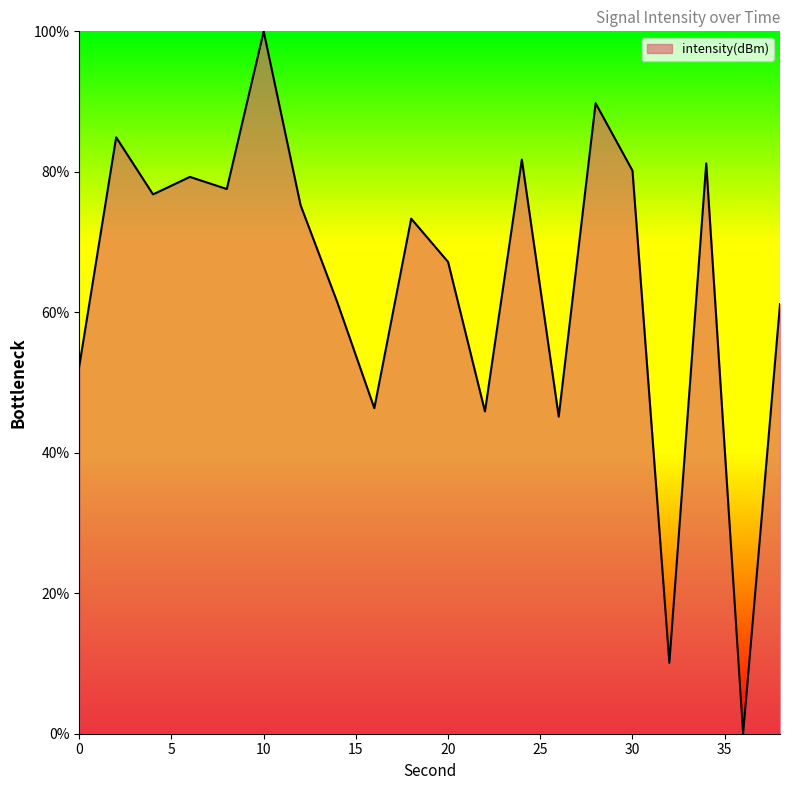

What is the greatest value displayed?

100.0